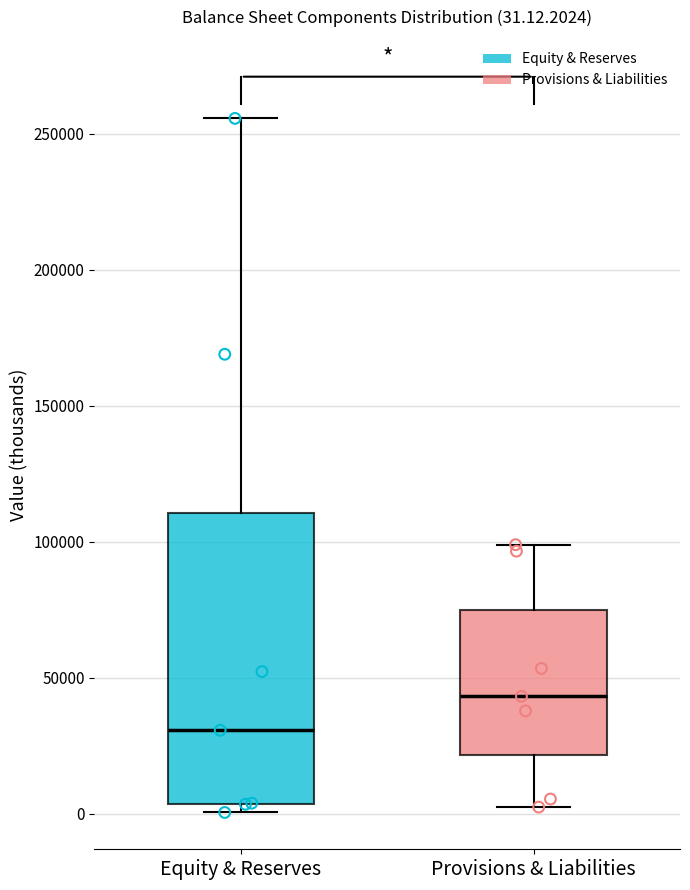

Which box's median line is the lowest?

Equity & Reserves